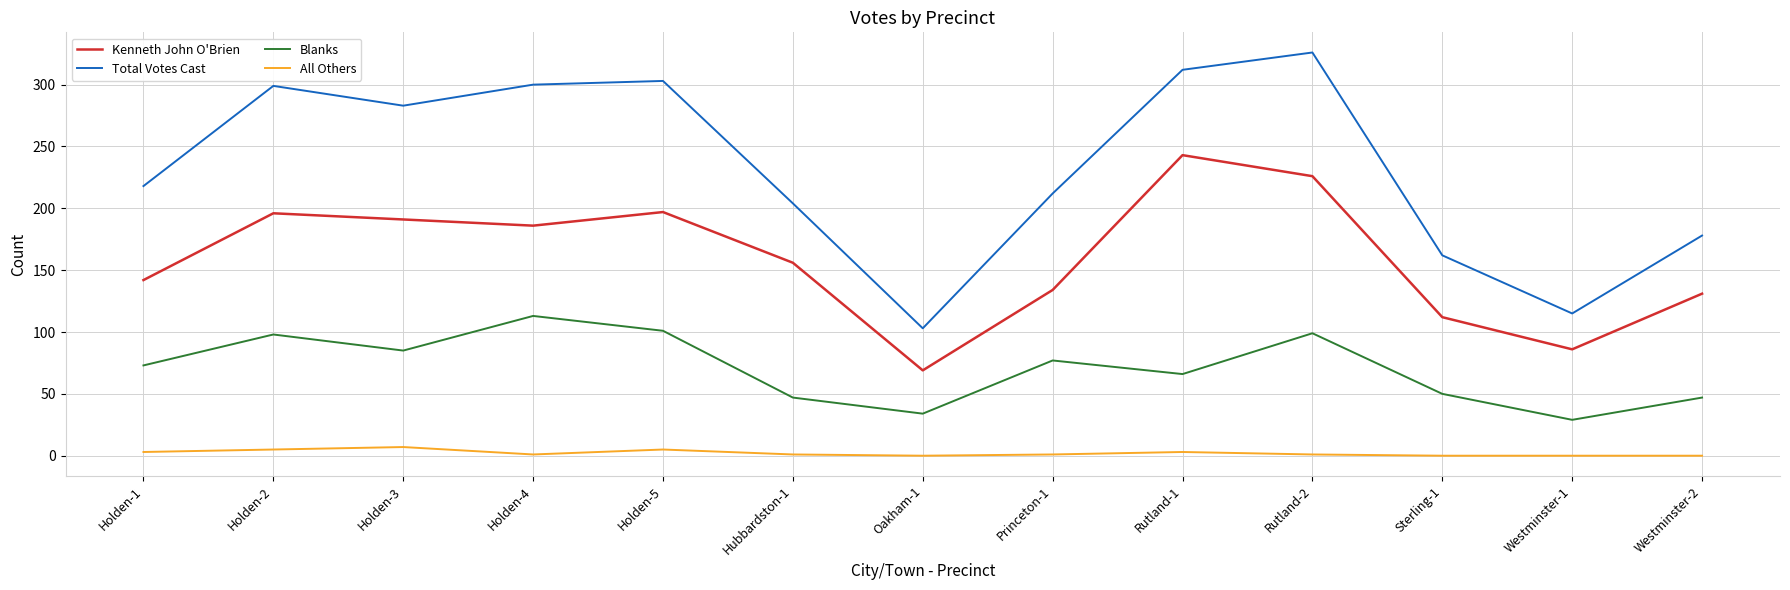

List the series in order of their overall mean, highest first.

Total Votes Cast, Kenneth John O'Brien, Blanks, All Others